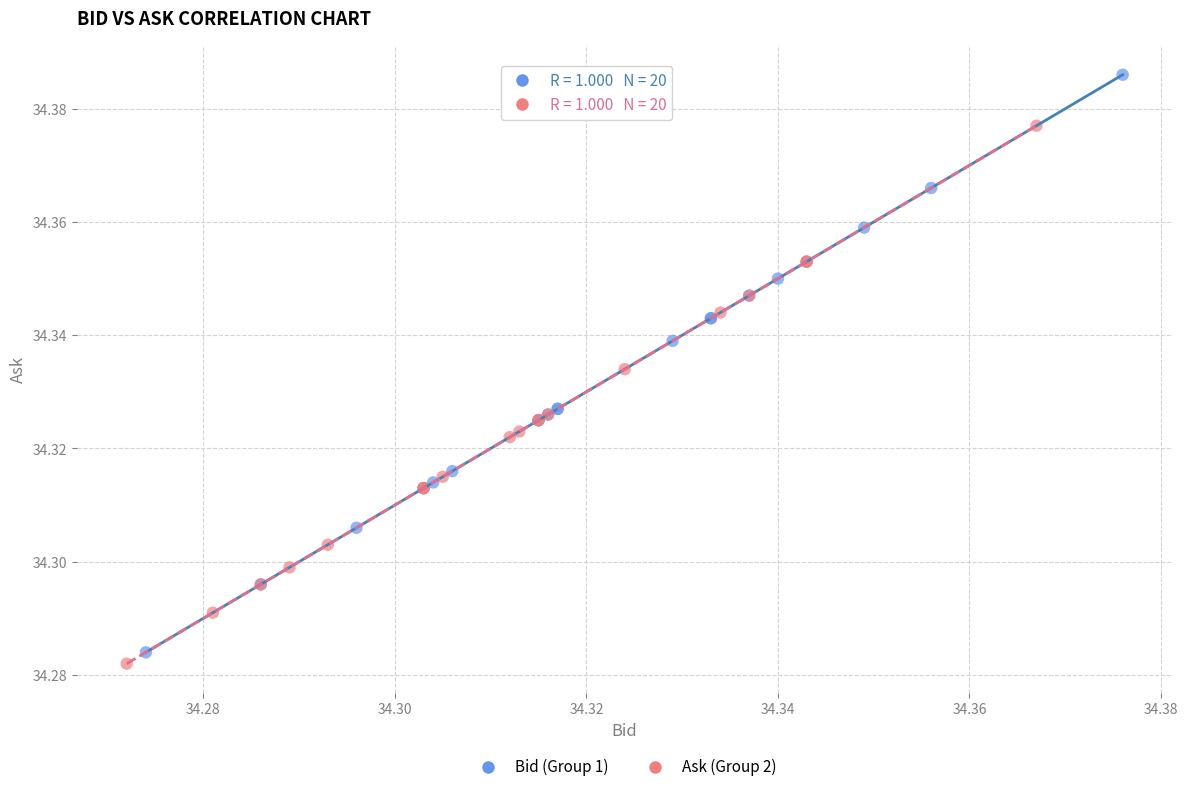

What are all the series names shown in the legend?

Bid (Group 1), Ask (Group 2)